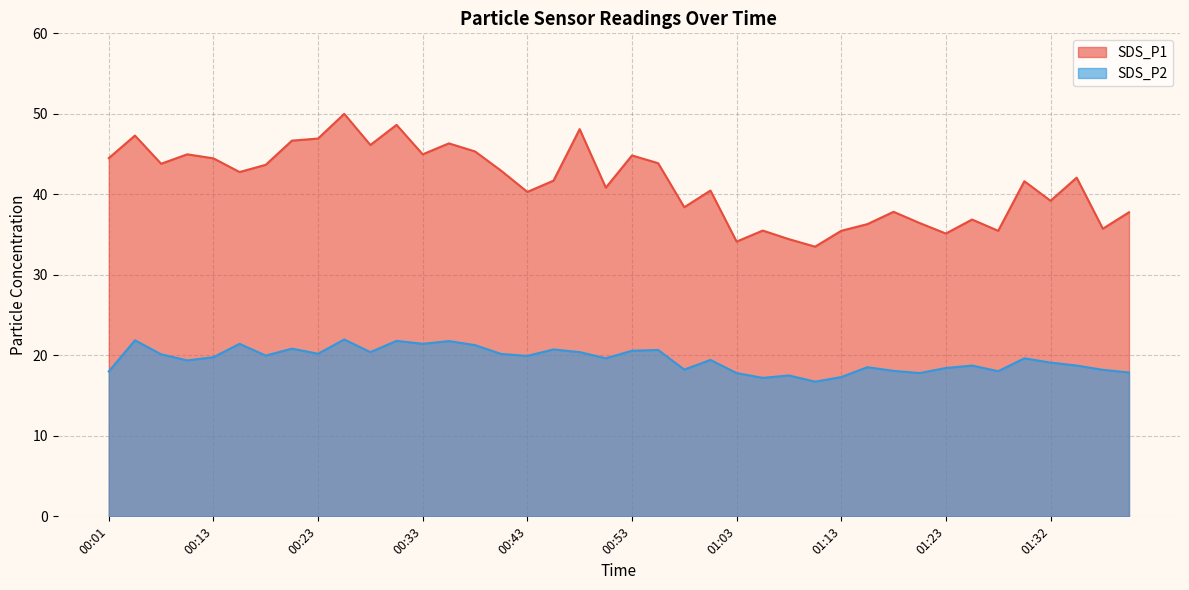

What is the spread (max minus min) of values at 00:36?

24.6